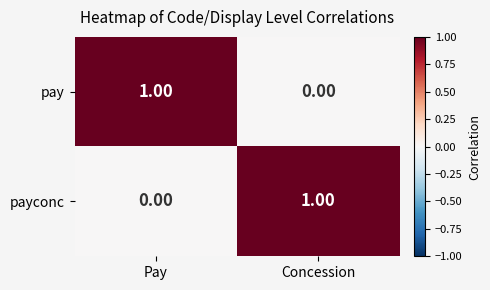

At how many categories does at least one series exceed 0?

2